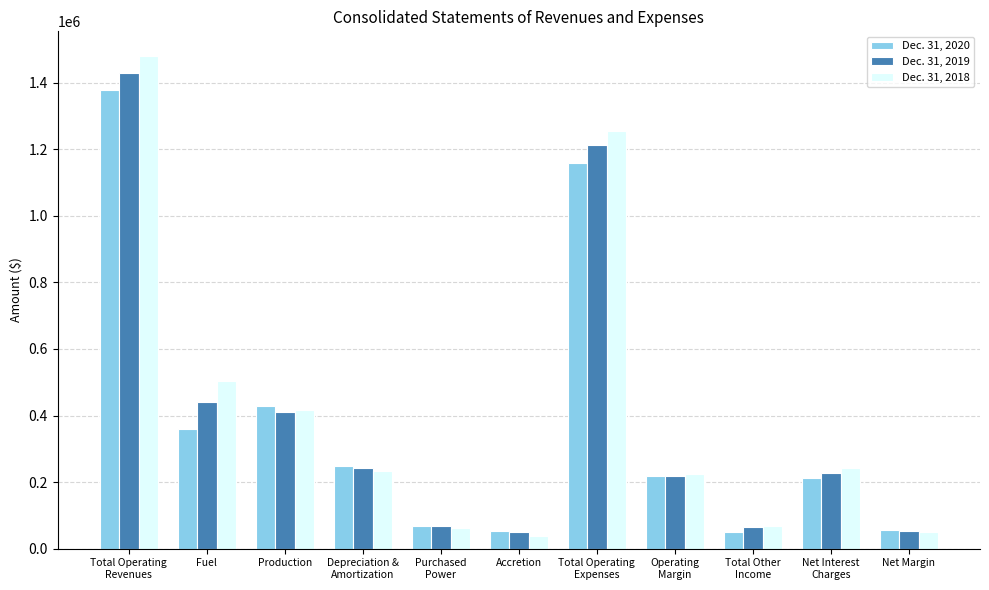

Where does the Dec. 31, 2018 series first go above 233284?

Total Operating
Revenues